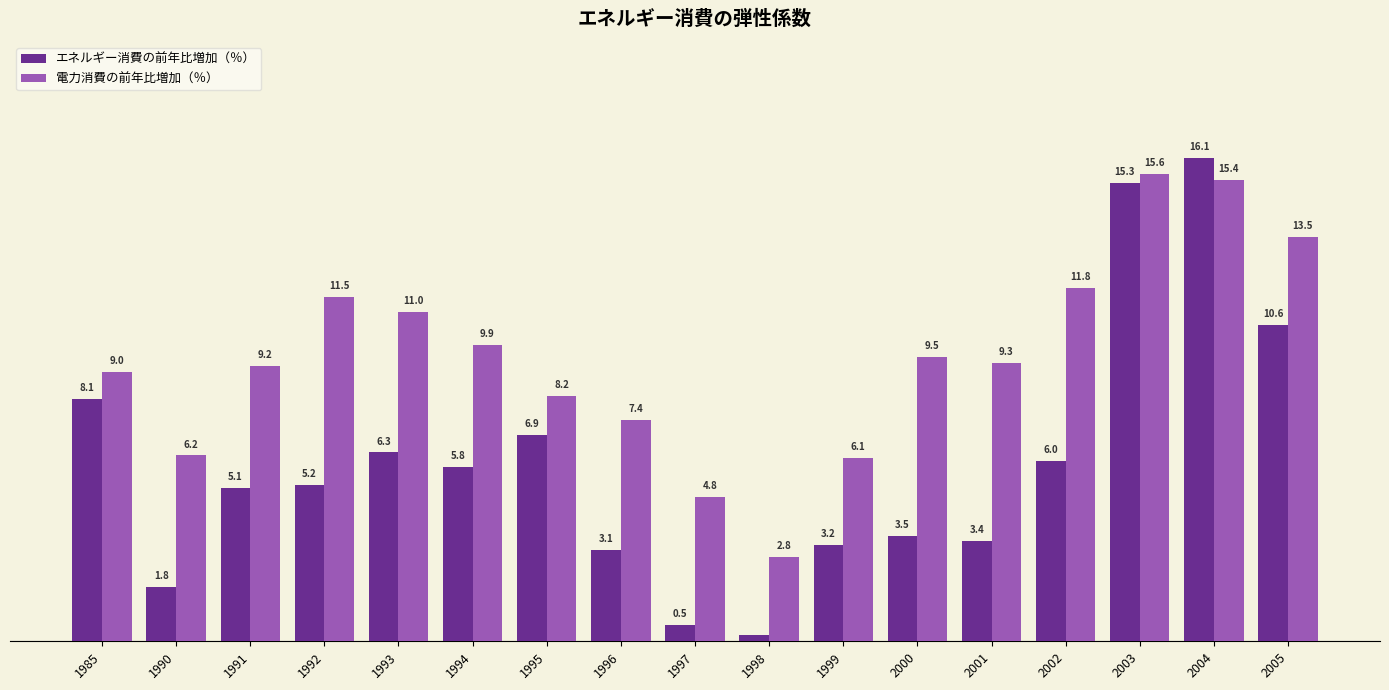

Which series changed the most between 1998 and 2003?

エネルギー消費の前年比増加（％）